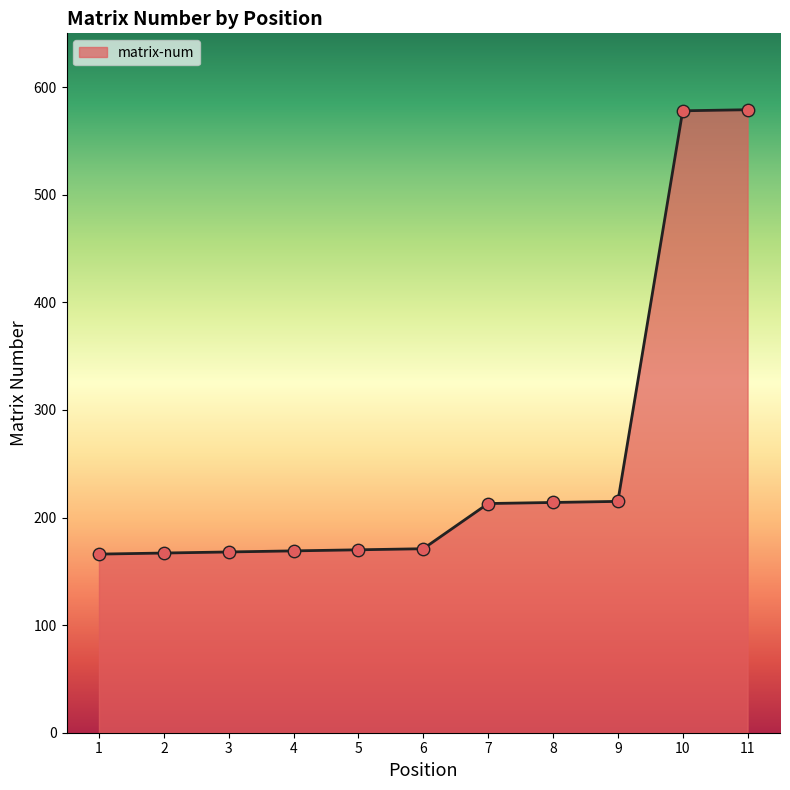

Between 10 and 2, which is larger?

10